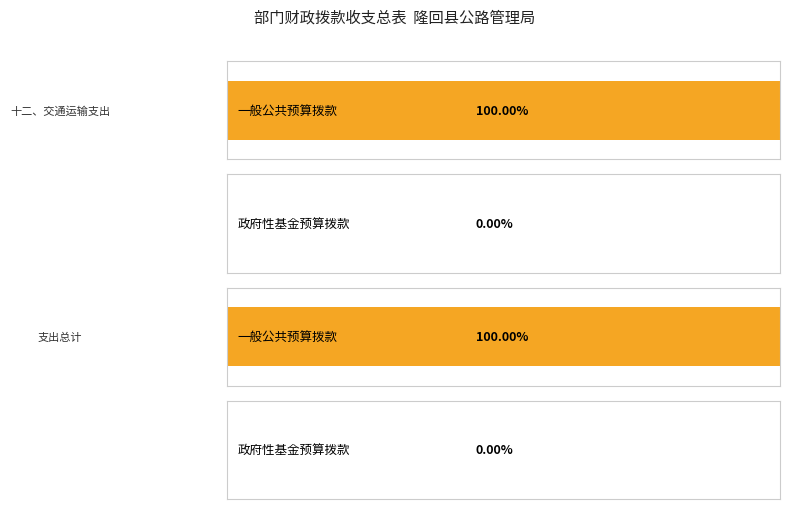

Count the number of data series in this chart.

2